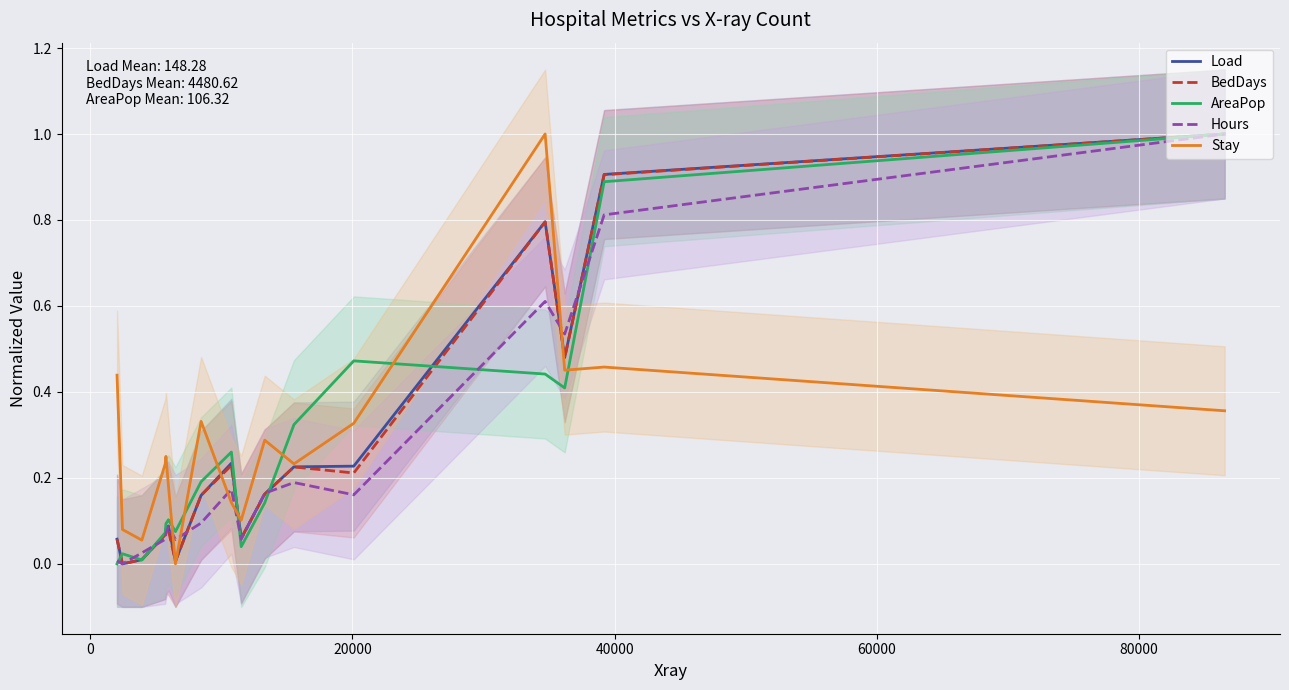

What is the difference between the maximum and minimum values in the AreaPop series?

1.0